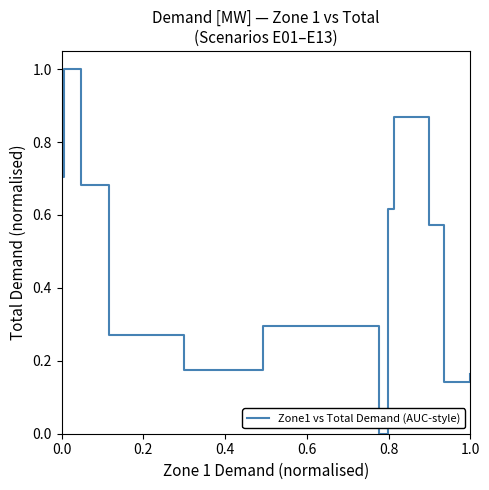

Reading left to right, what are all the values shown in this chart?

0.7	1.0	0.7	0.3	0.2	0.3	0.3	0.0	0.6	0.9	0.6	0.1	0.2